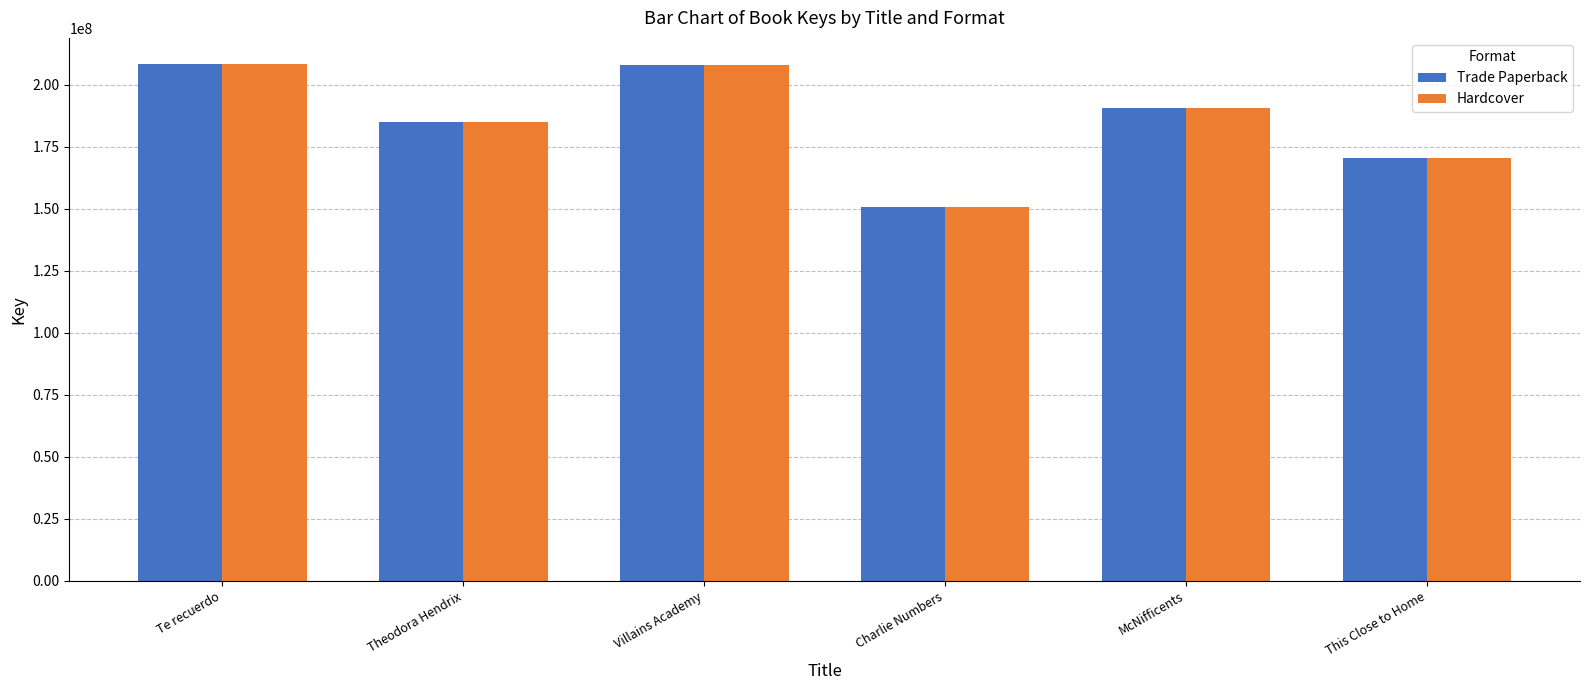

What is the label of the 5th bar from the left?

McNifficents